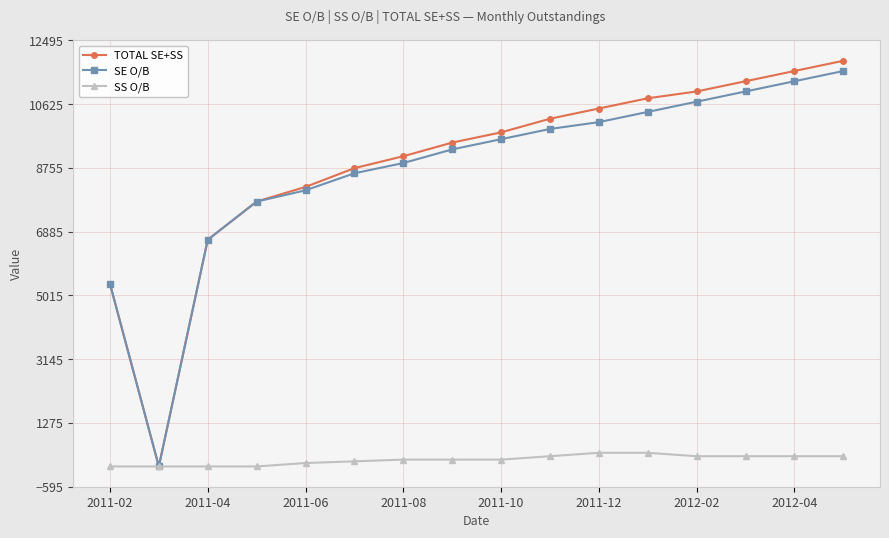

Which series has the widest spread of values?

TOTAL SE+SS